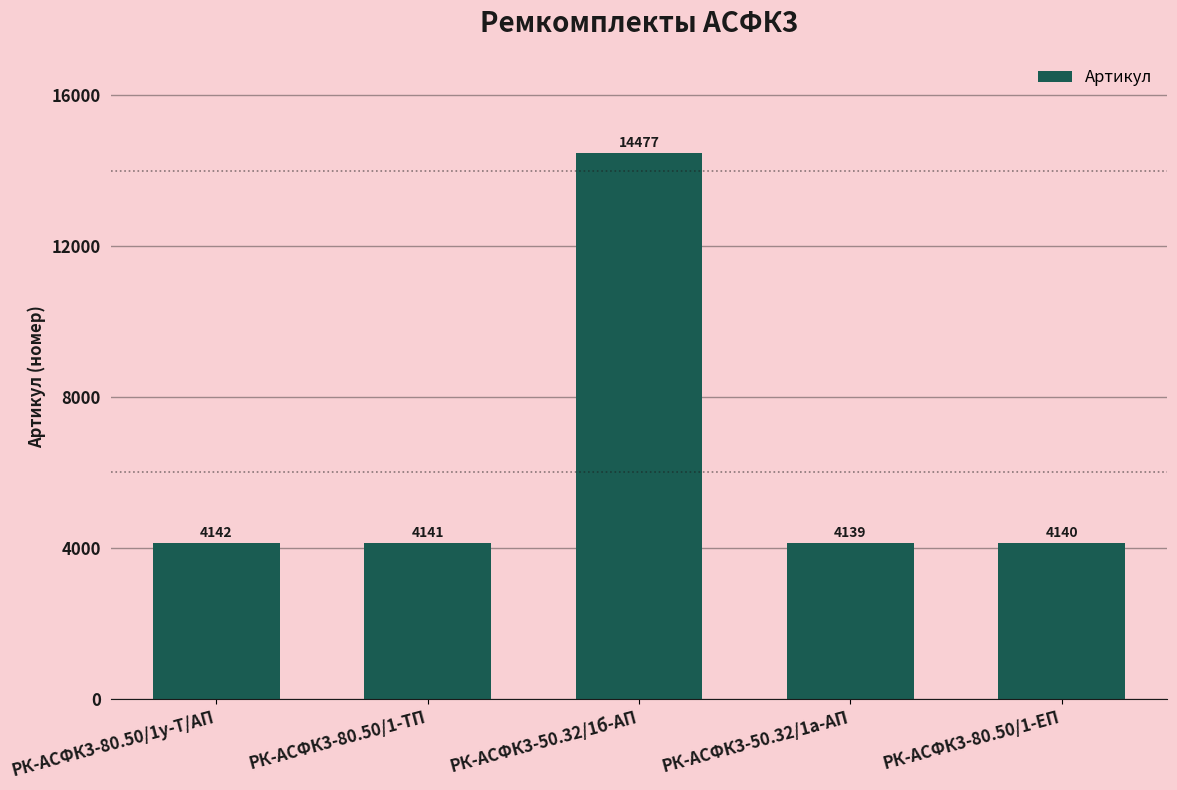

The chart shows a value of 4139 at РК-АСФК3-50.32/1а-АП. True or false?

True